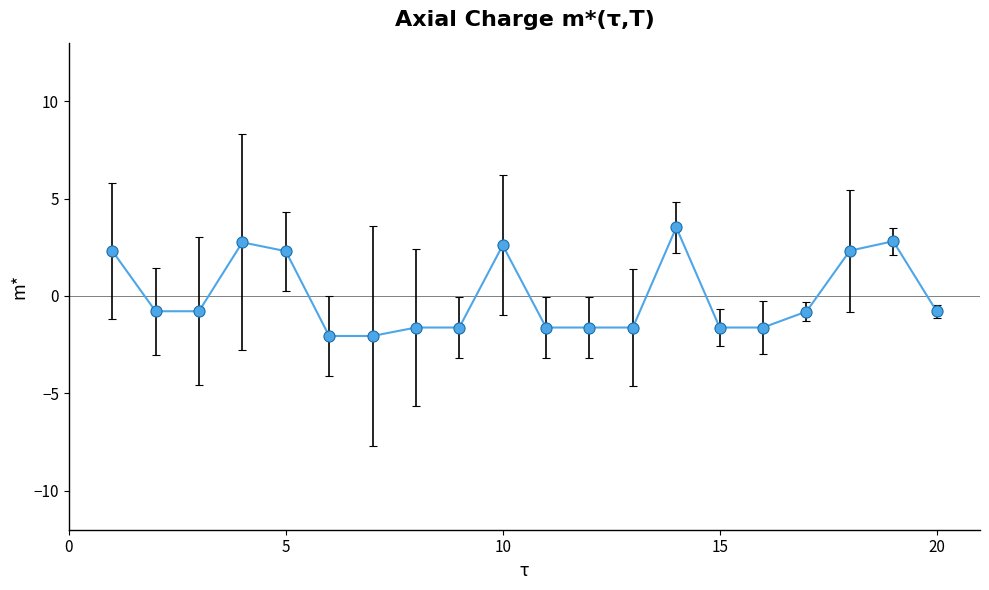

How many categories are shown in the chart?

20